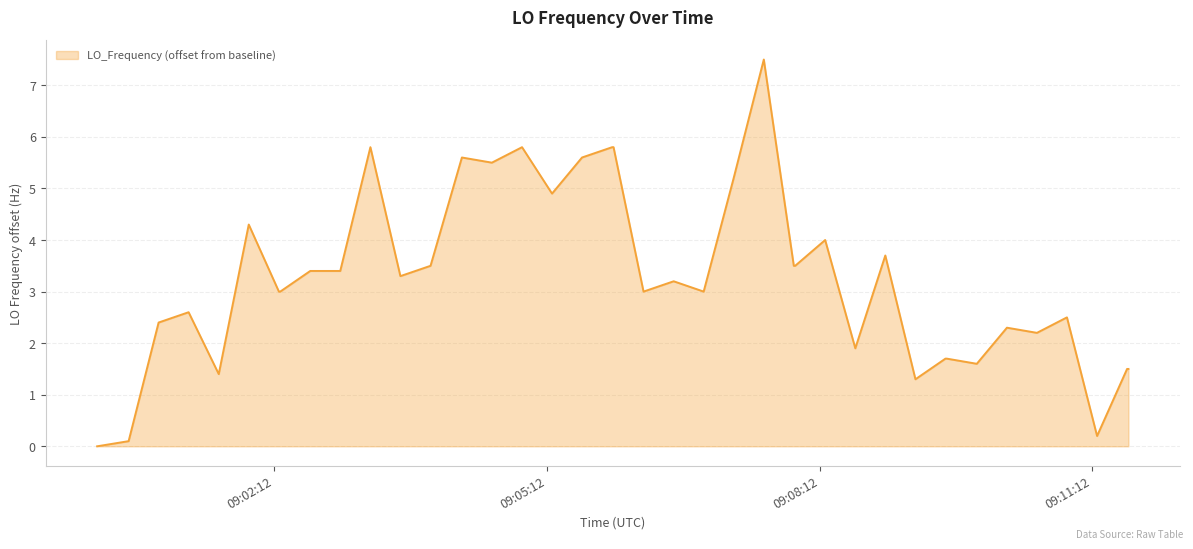

What is the difference between the maximum and minimum values?

7.5